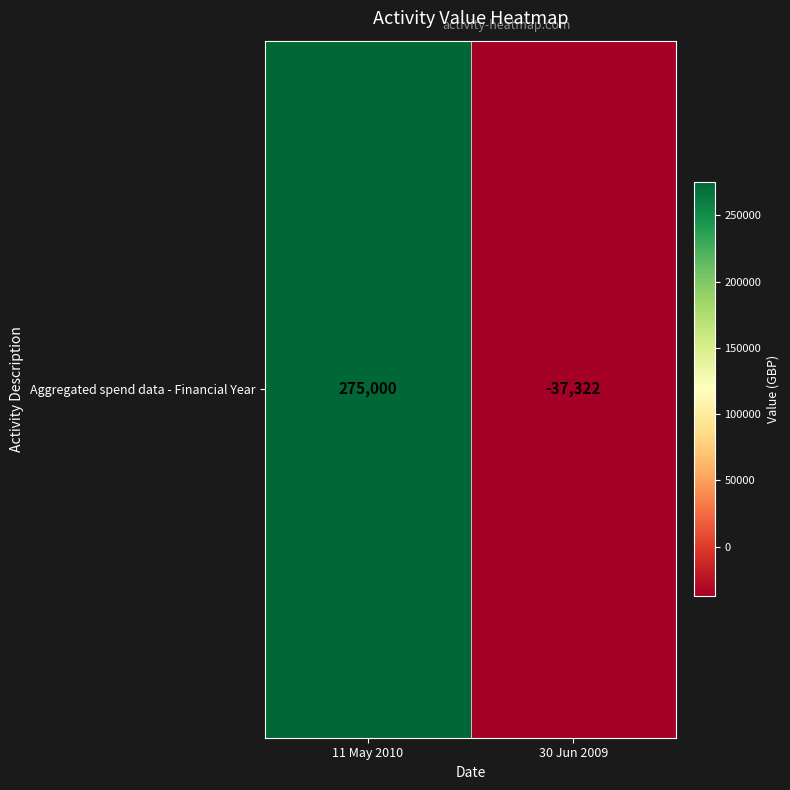

What is the difference between the maximum and minimum values?

312322